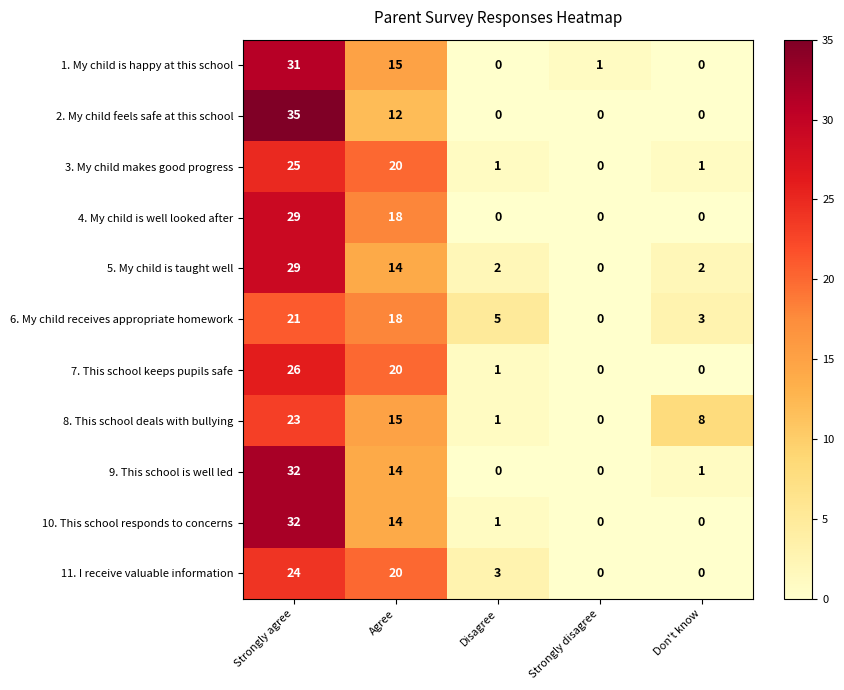

At which category is the sum across all series the highest?

Strongly agree